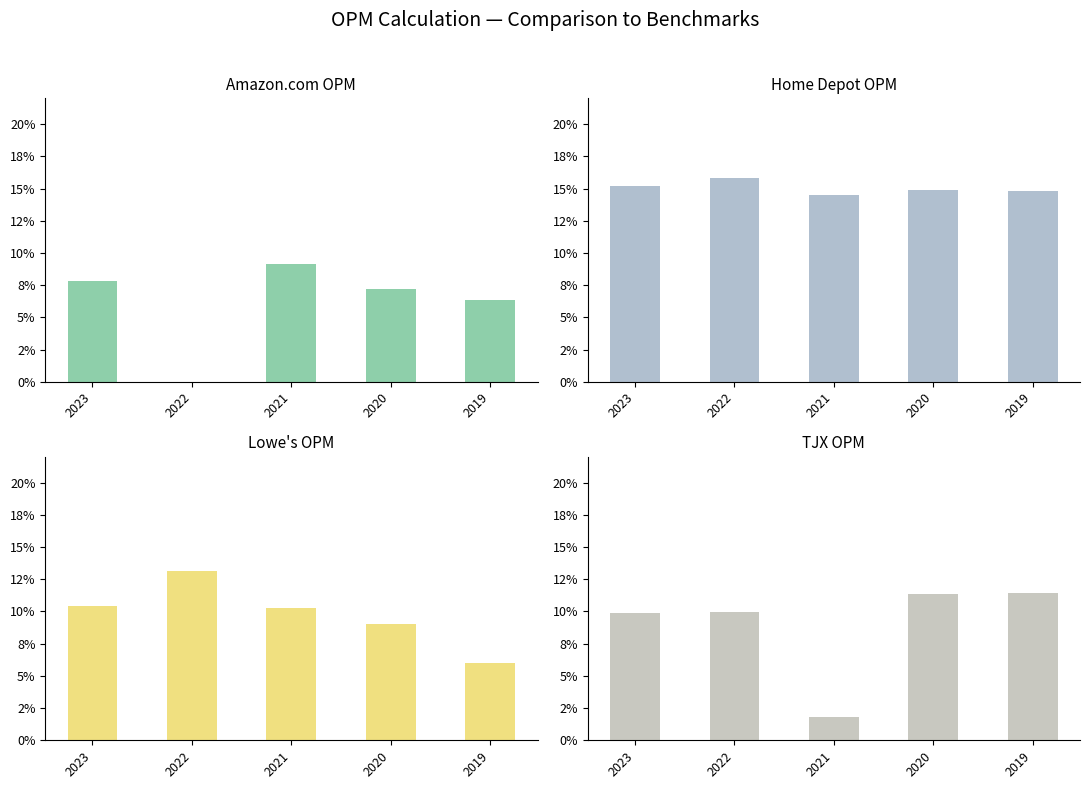

What is the spread (max minus min) of values at 2023?

0.1